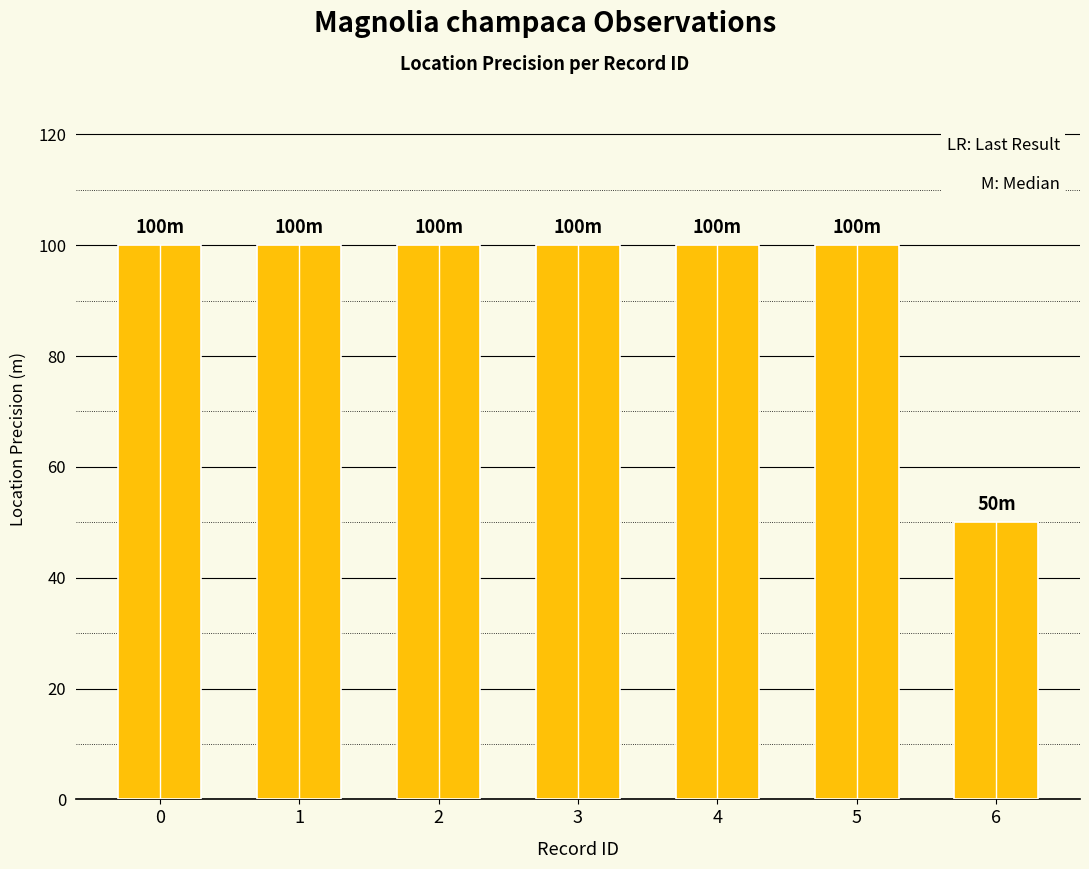

Count the number of data series in this chart.

1